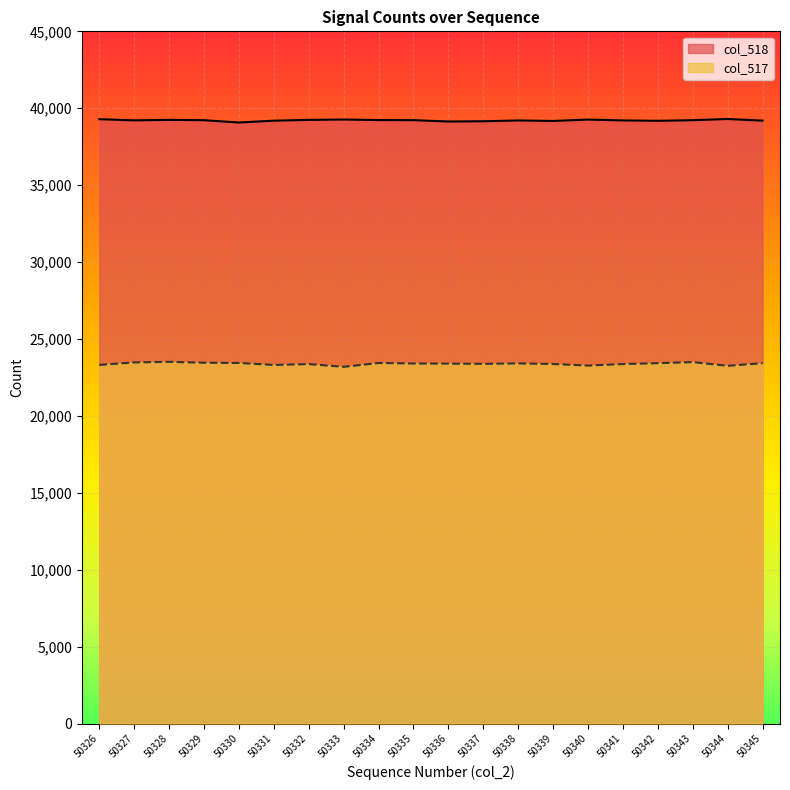

Where does the col_518 series first go above 39223?

50326